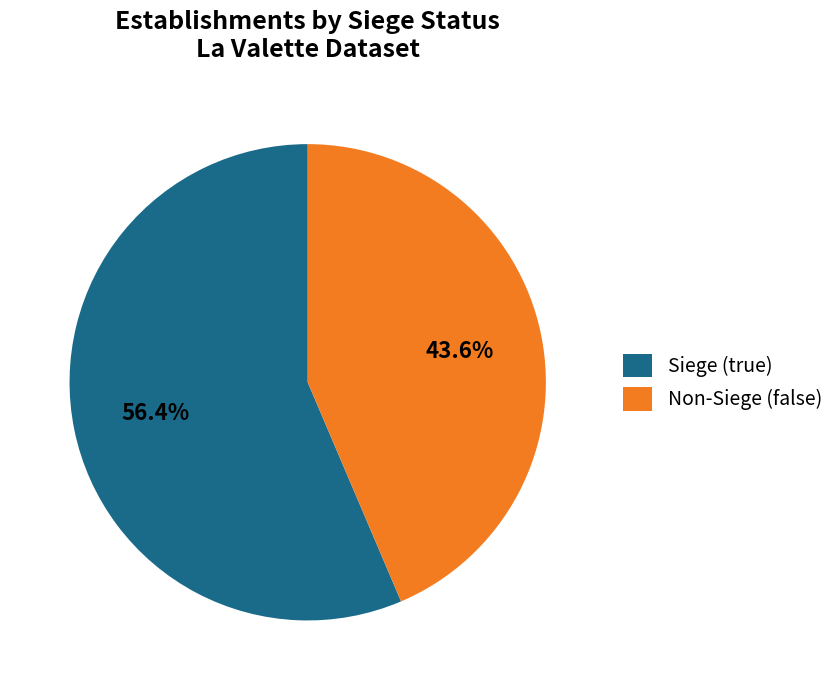

What percentage do Non-Siege (false) and Siege (true) together represent?

100.0%